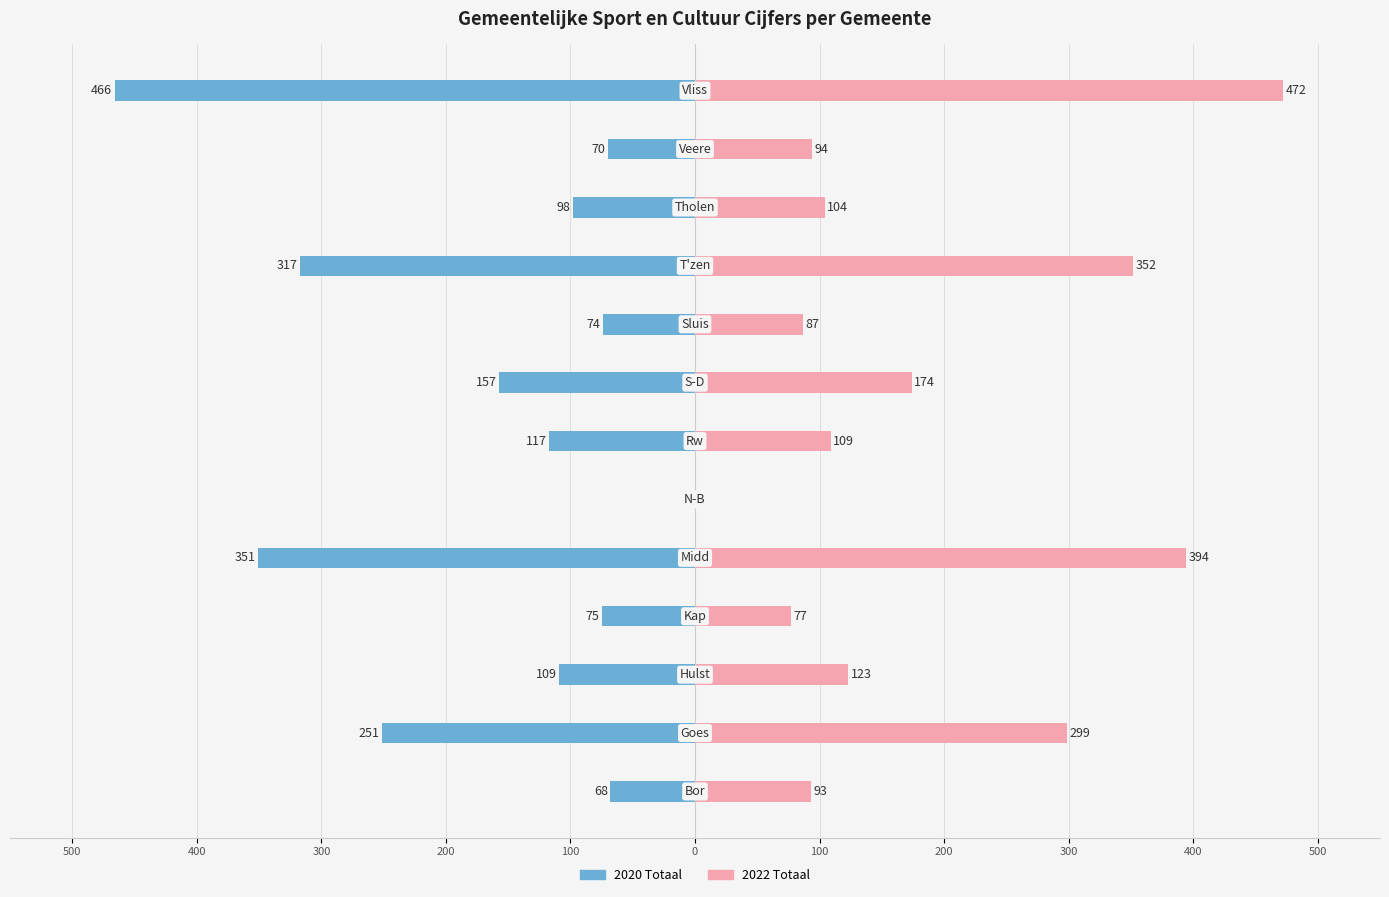

At how many categories does at least one series exceed -44?

13